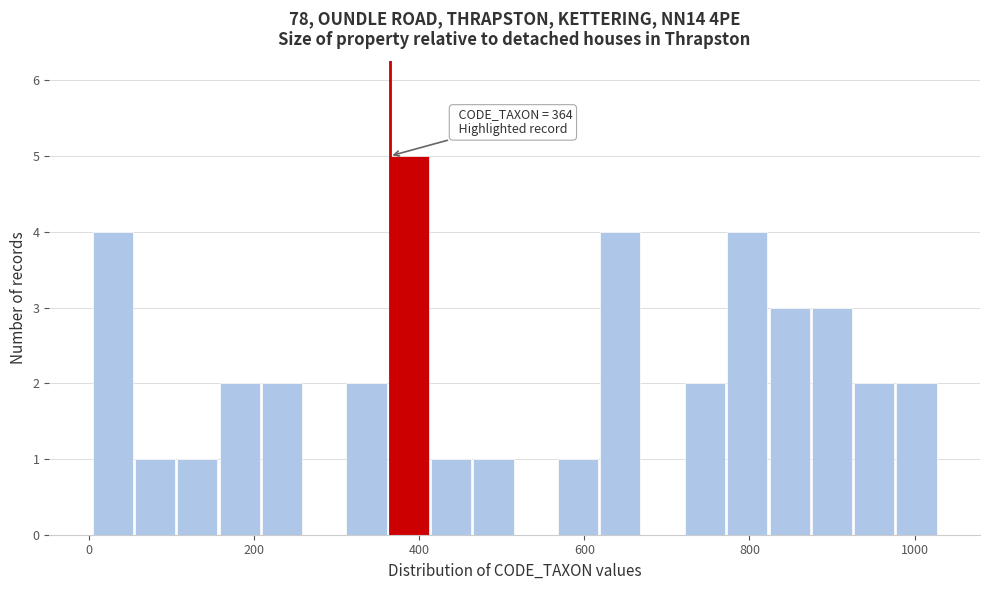

Around what value on the x-axis is the tallest bar? Give the approximate position of its centre, as read against the axis.

380